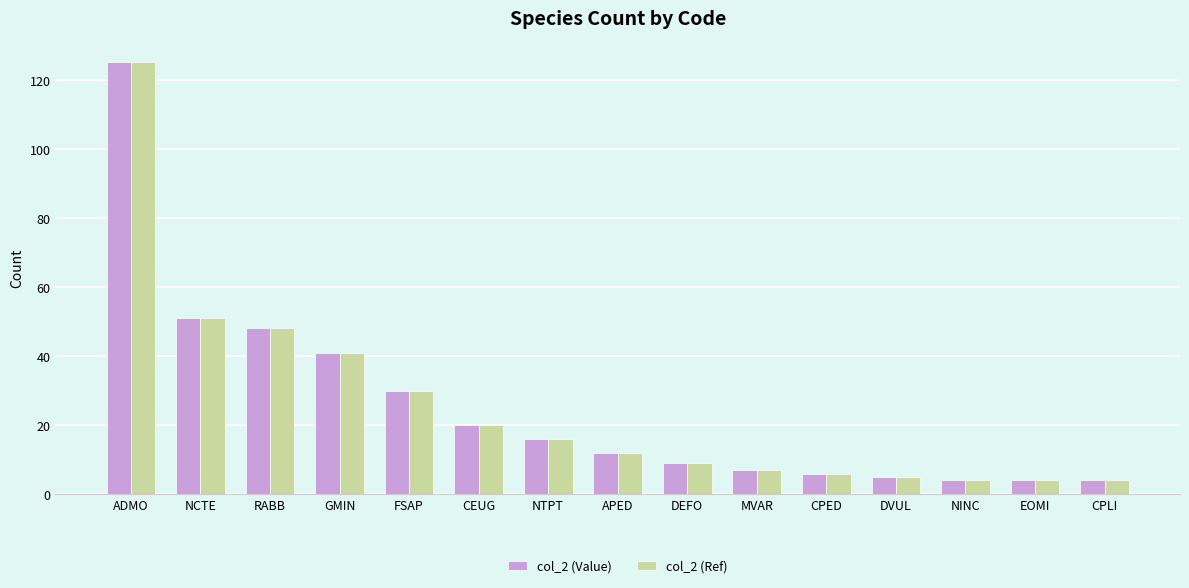

What is the difference between the maximum and second lowest values in the col_2 (Value) series?

121